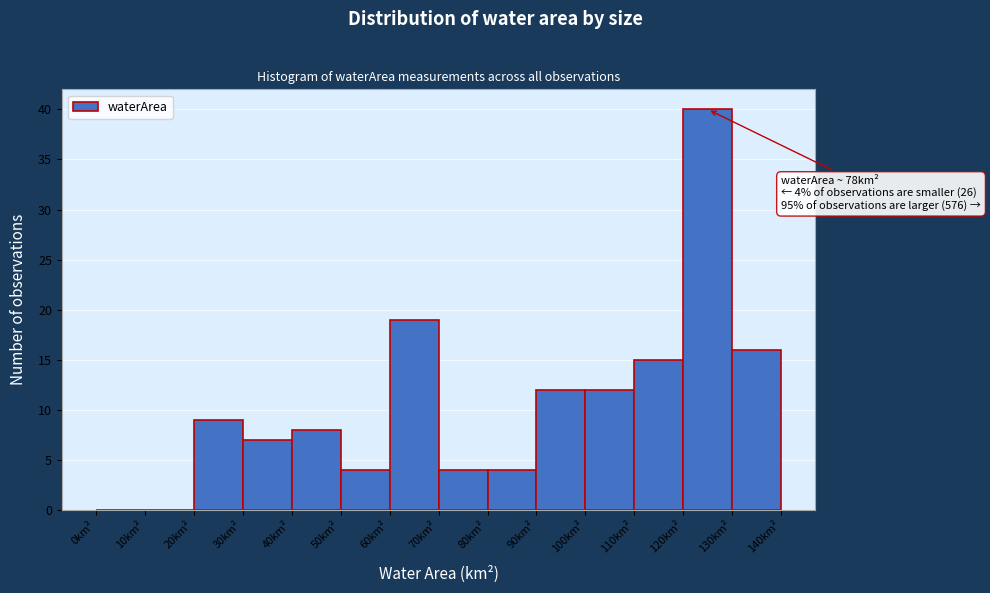

Which range on the x-axis has the tallest bar?

120 to 130